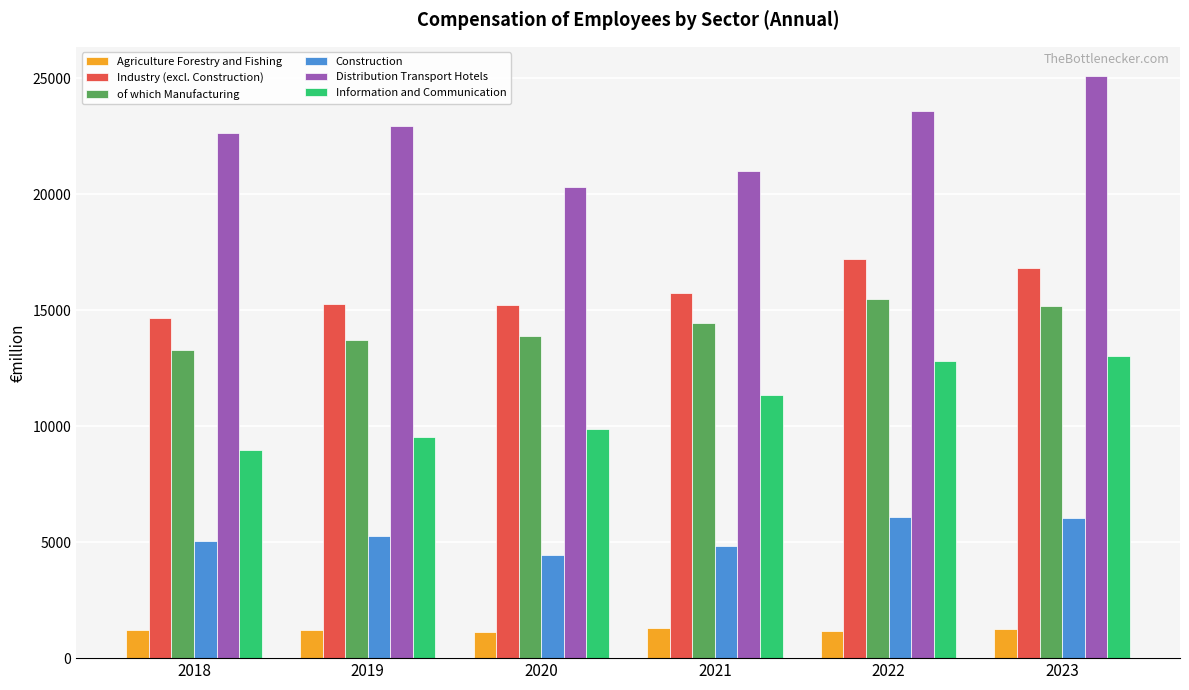

Does the chart contain stacked bars?

No